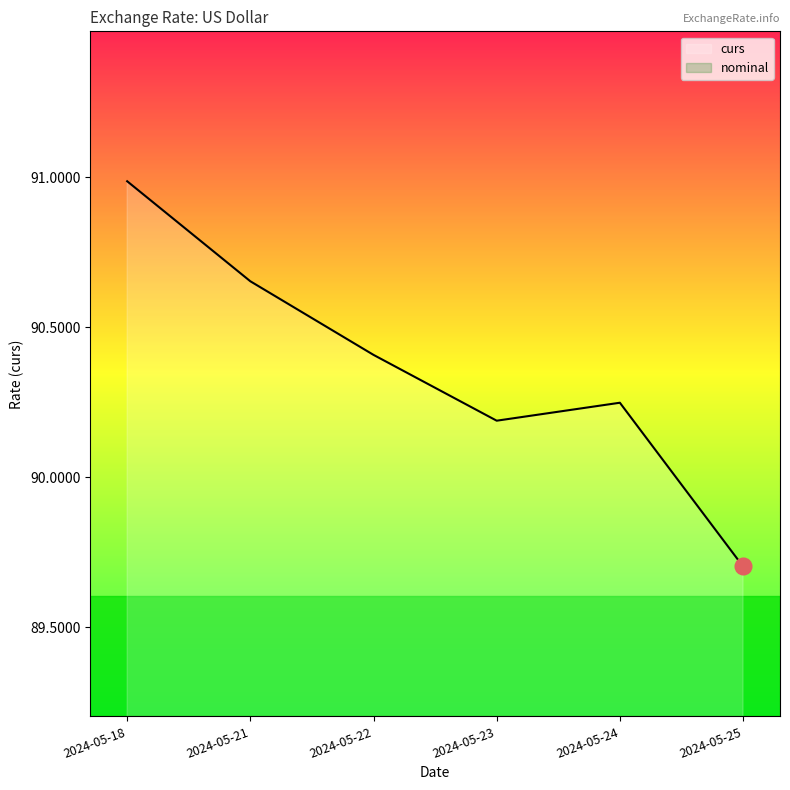

What is the value of the 3rd point from the left?

90.4